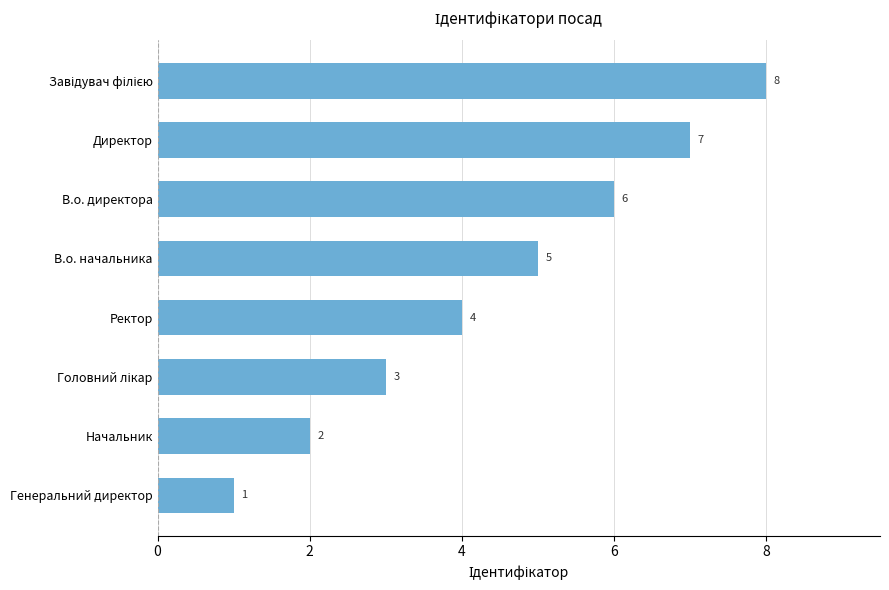

Which has a higher value, Генеральний директор or В.о. начальника?

В.о. начальника